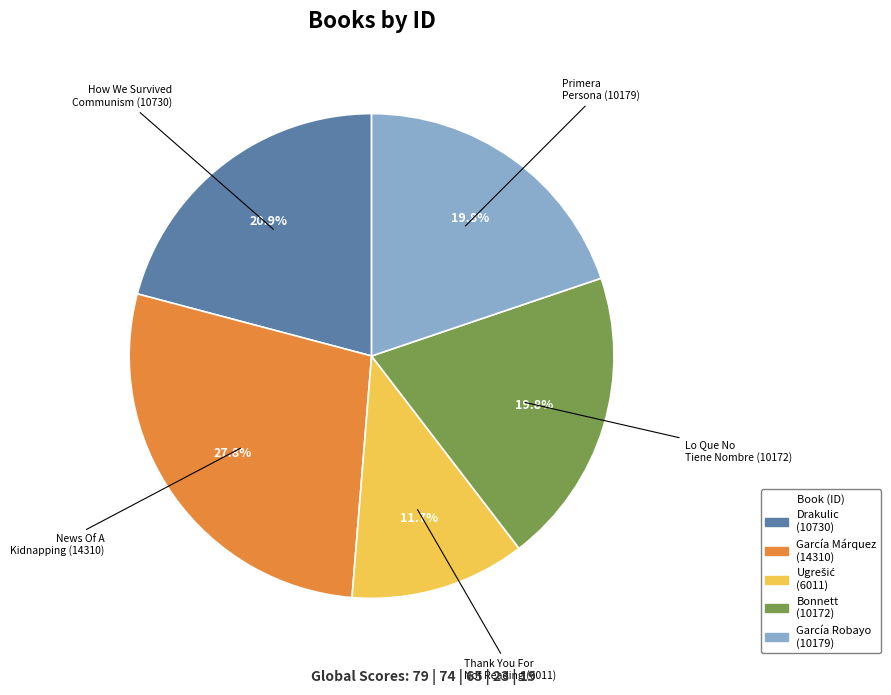

Is there any slice that represents more than half of the pie?

No